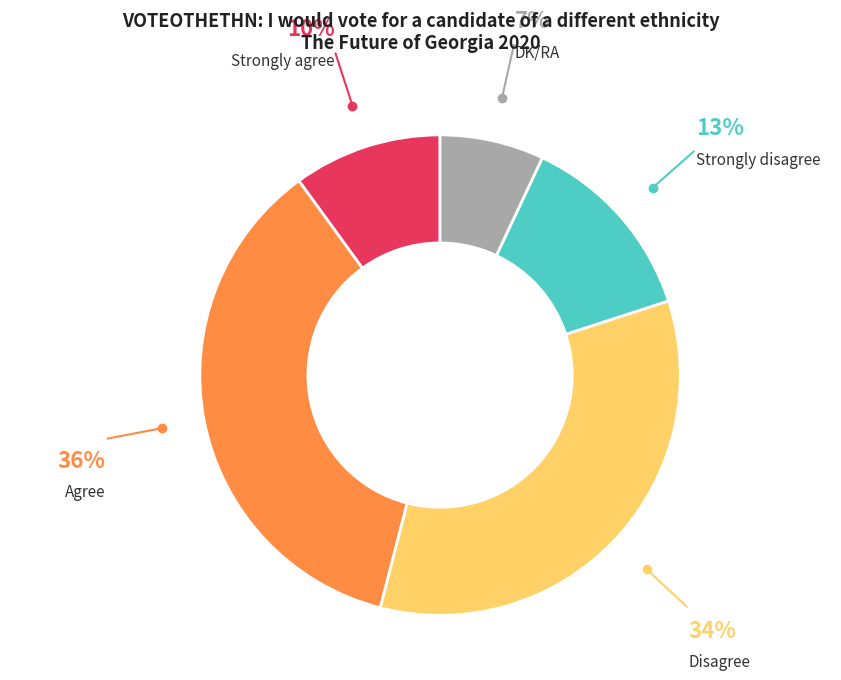

Is there a majority slice in this chart?

No